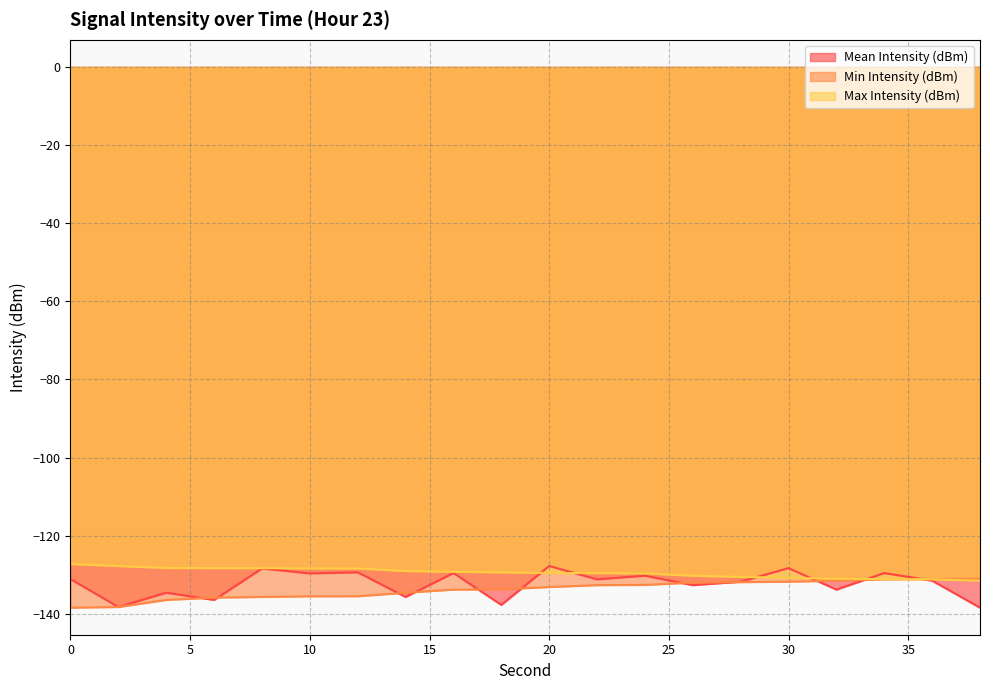

How many times do Min Intensity (dBm) and Mean Intensity (dBm) cross each other?

11